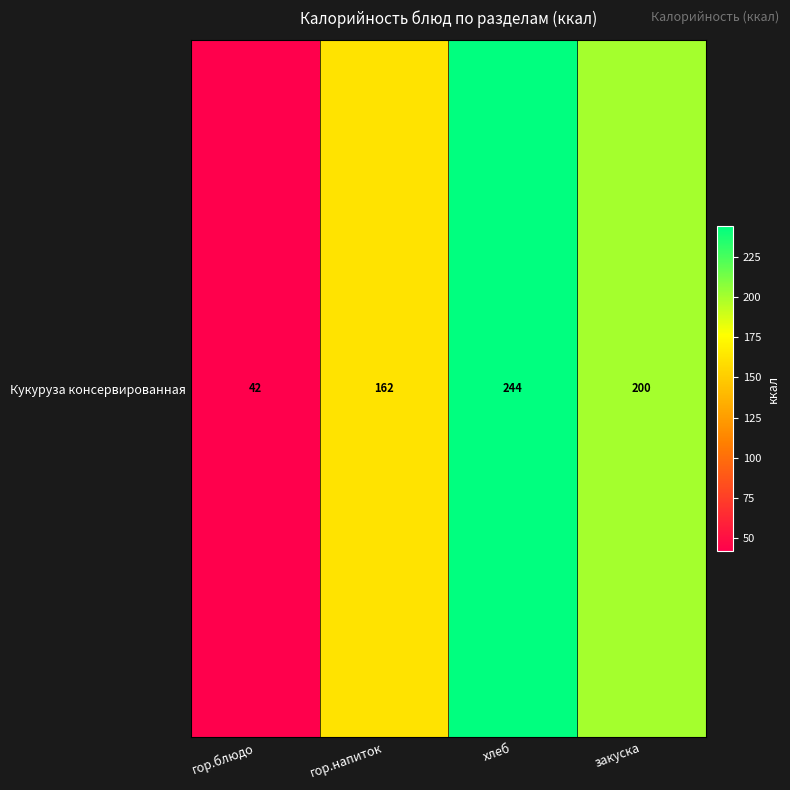

How many values are between 162 and 244?

3